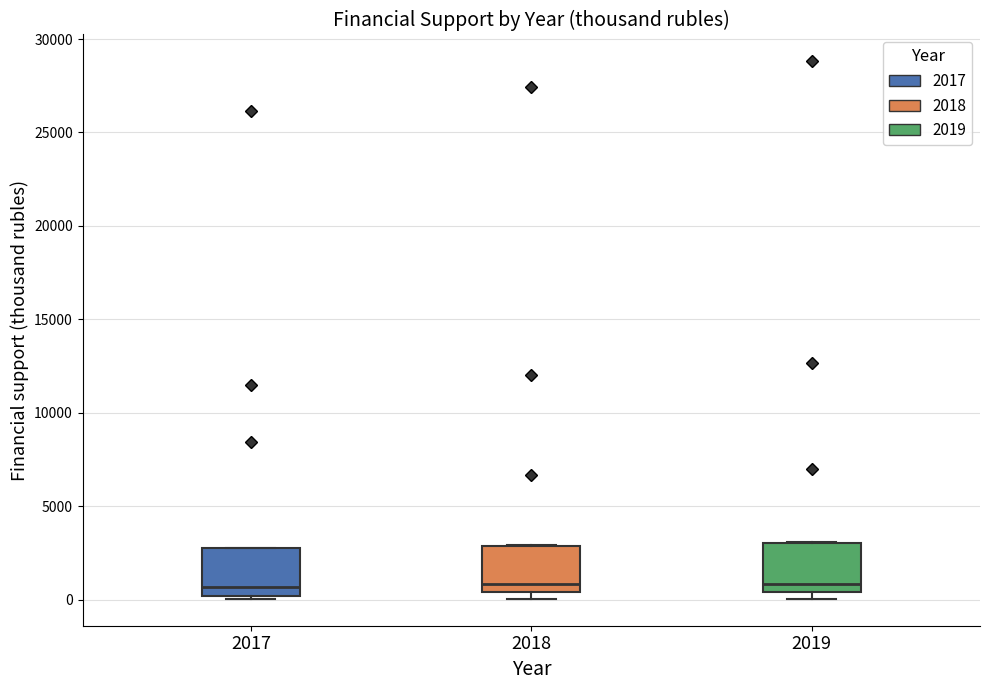

Reading left to right, read every box against the y-axis: the position of its median line, the range the box covers, and the ends of its whiskers. The values are not printed on the chart, so give them approximately, as read against the axis.

2017: median 500, box 0 to 2500, whiskers 0 (just below the box's lower edge) to 3000
2018: median 1000, box 500 to 3000, whiskers 0 to 3000
2019: median 1000, box 500 to 3000, whiskers 0 to 3000